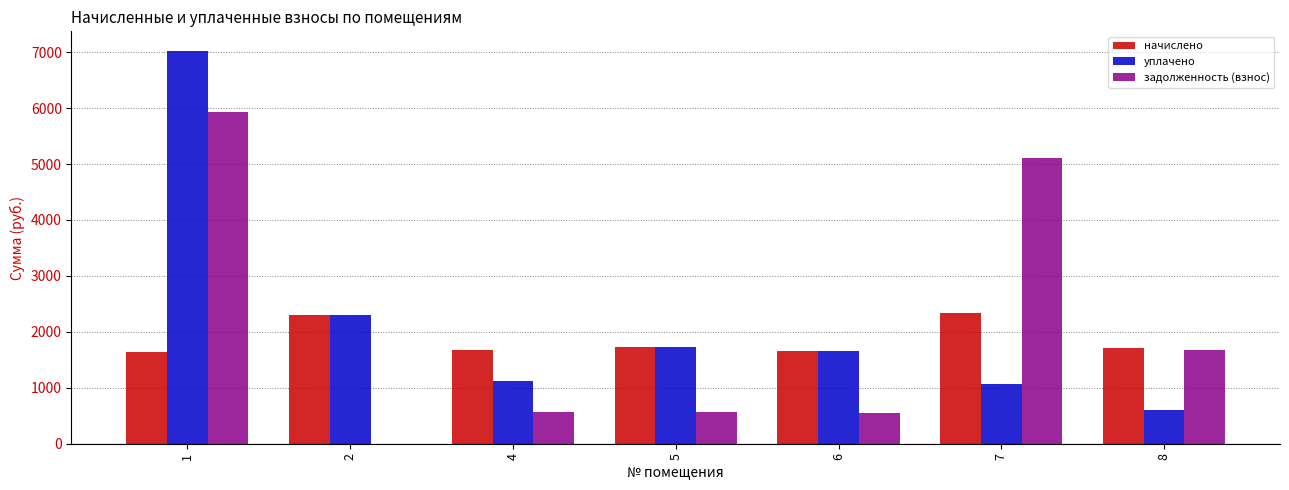

What is the difference between the задолженность (взнос) values at 8 and 6?

1120.2